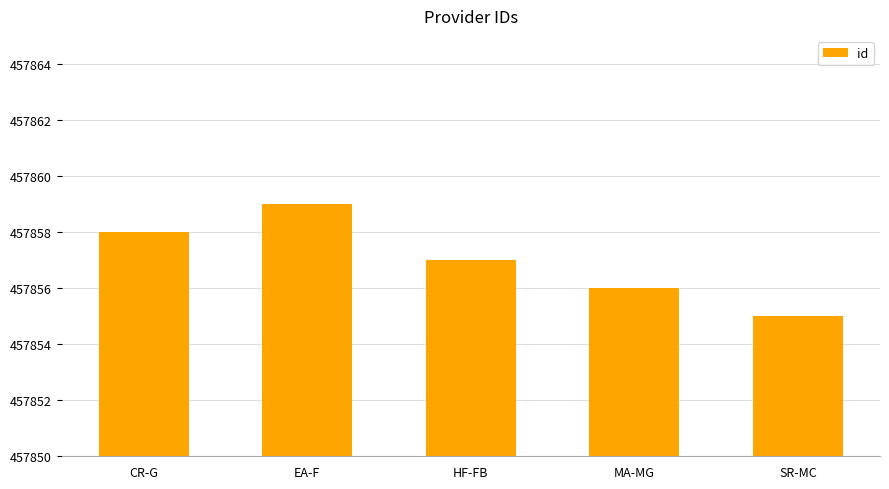

Reading left to right, list all the values displayed in this chart.

457858	457859	457857	457856	457855